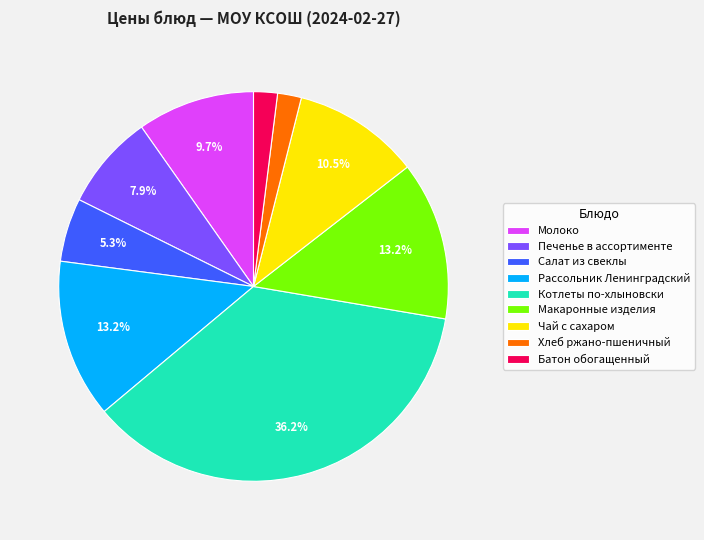

Which slice is the largest?

Котлеты по-хлыновски